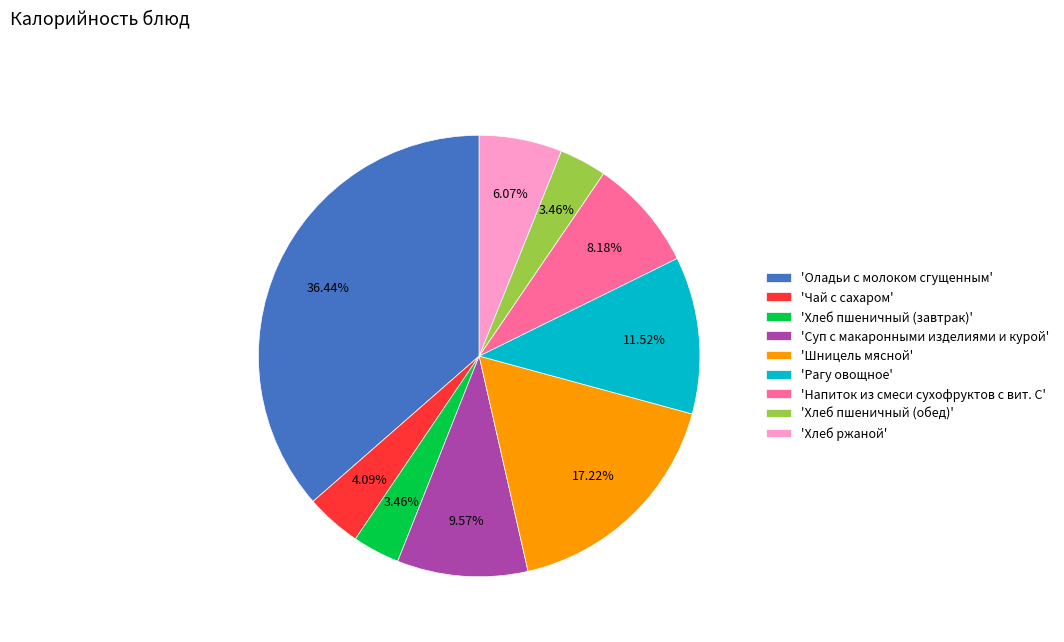

Which slice is the largest?

'Оладьи с молоком сгущенным'